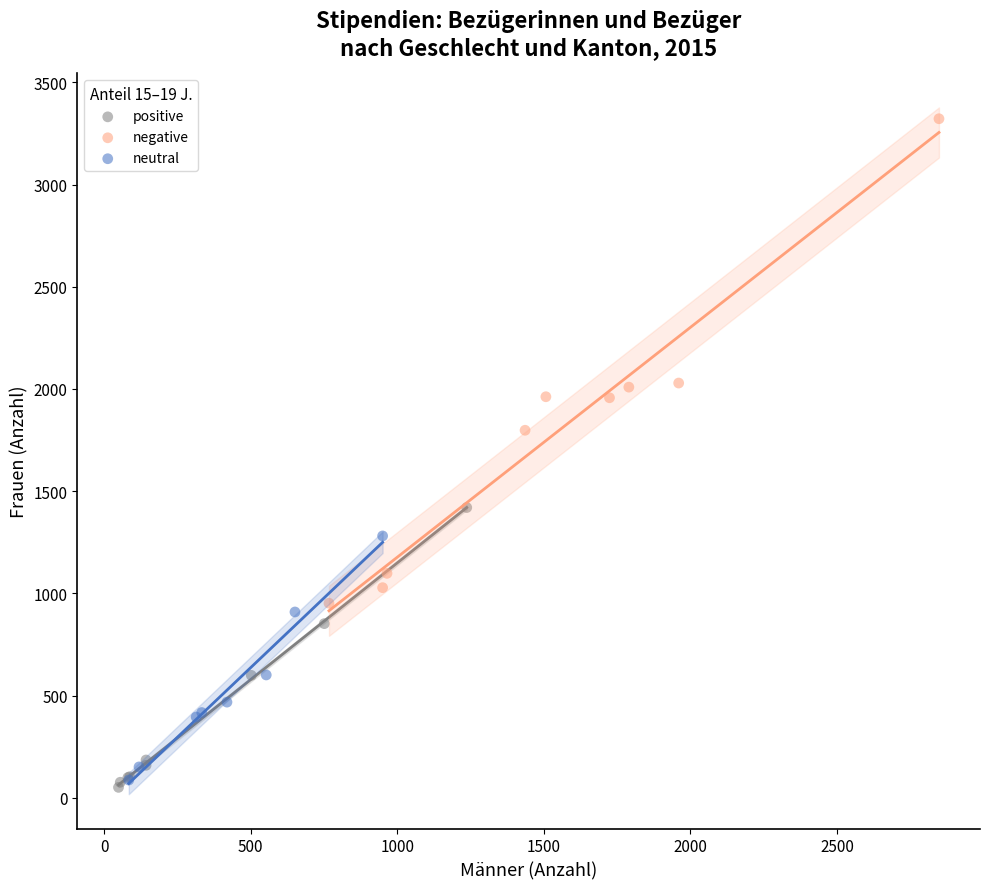

Which series contains the highest Y value?

negative